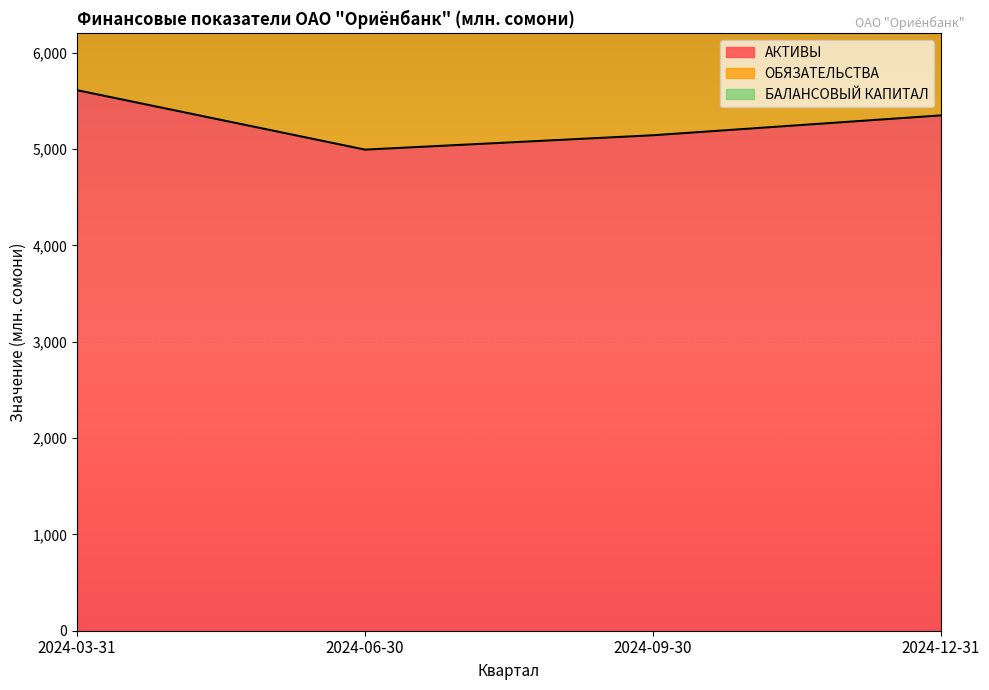

Which category has the highest value in the ОБЯЗАТЕЛЬСТВА series?

2024-03-31